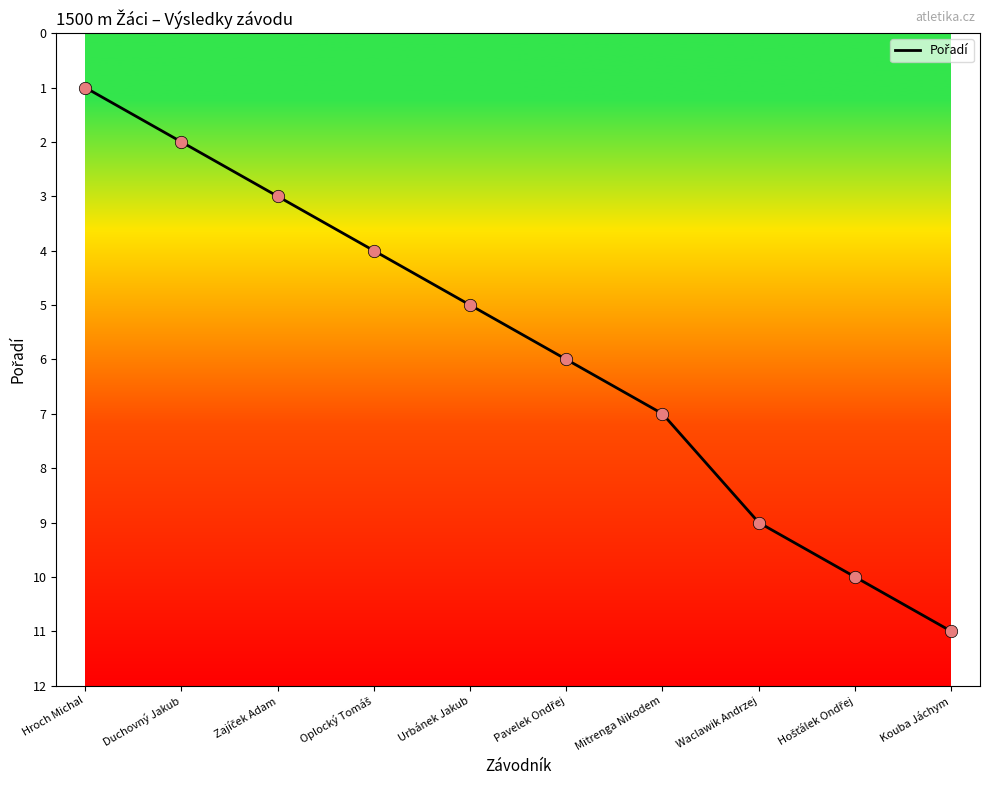

Approximately how many times larger is the value at Kouba Jáchym compared to Mitrenga Nikodem?

1.6